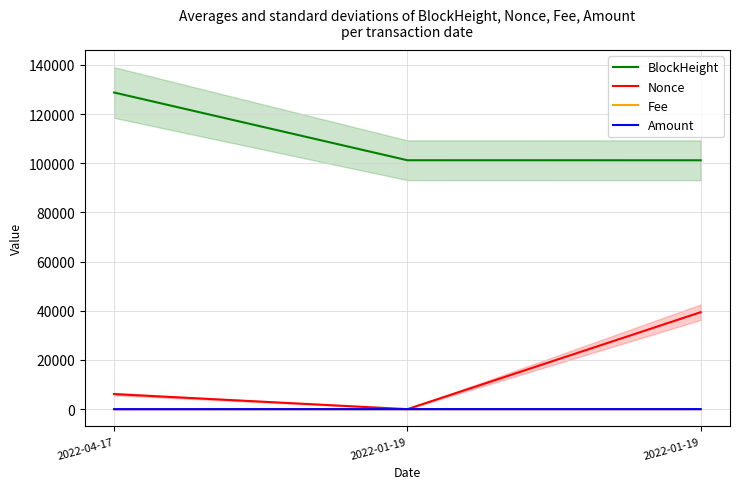

Which category has the lowest value in the Fee series?

2022-04-17